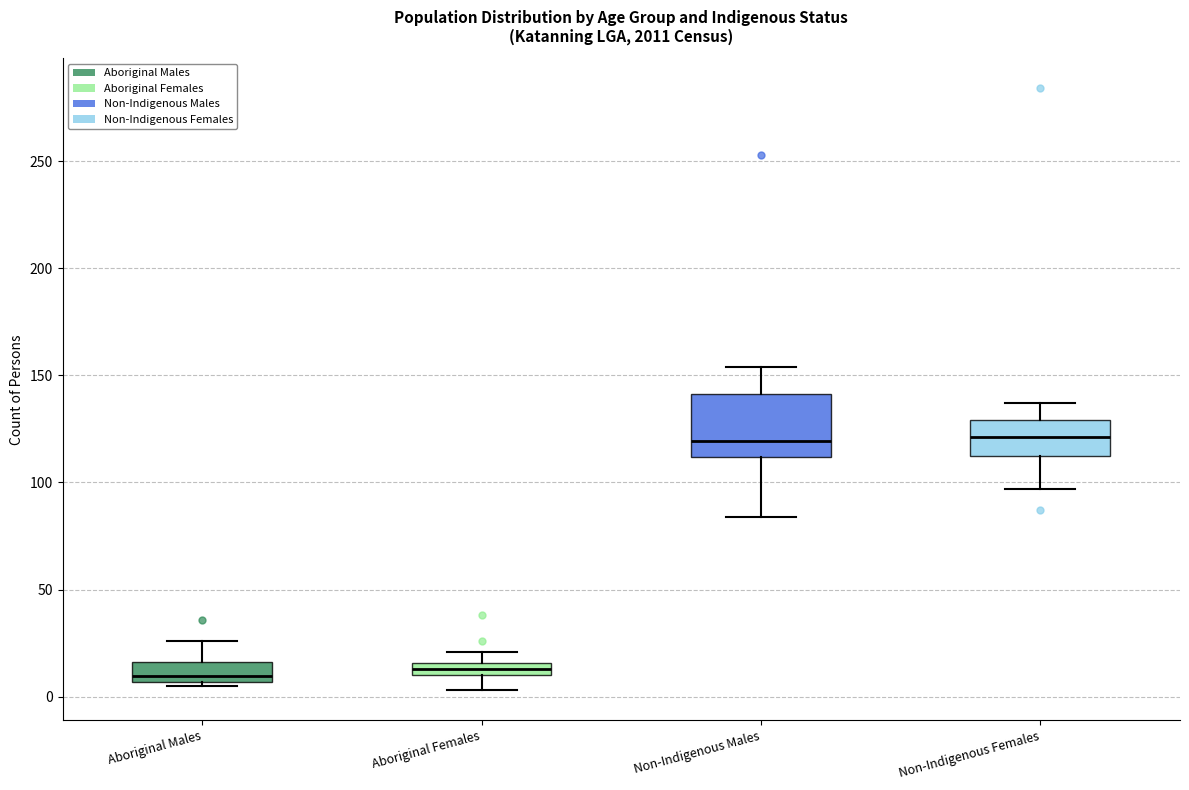

Comparing the boxes themselves (not the whiskers), which one is the tallest?

Non-Indigenous Males